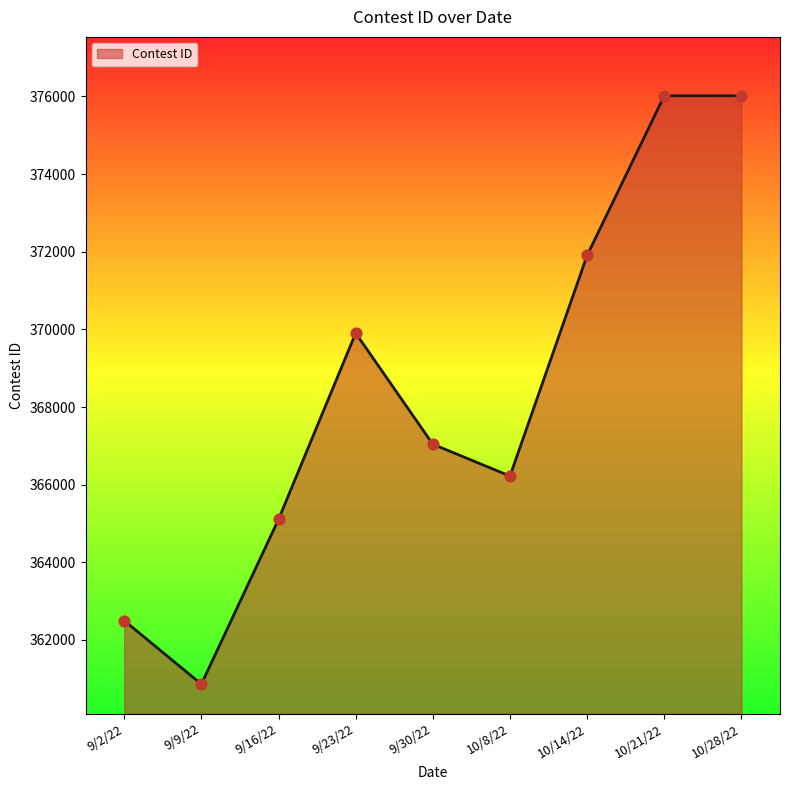

What is the change in value from 9/16/22 to 10/14/22?

+6801